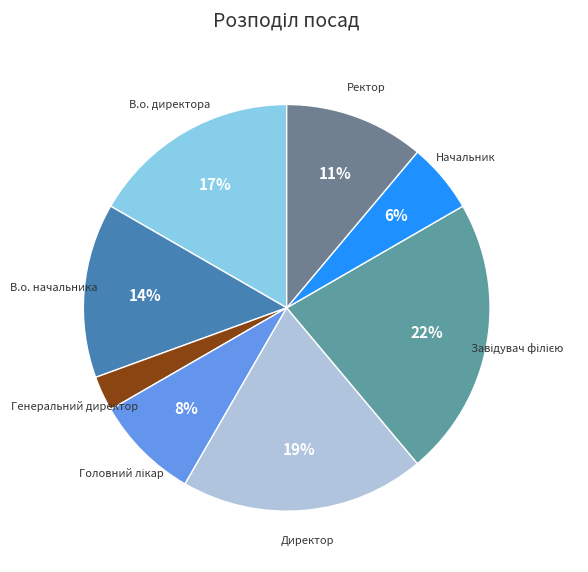

What is the ratio of the value at В.о. директора to the value at Директор?

0.9